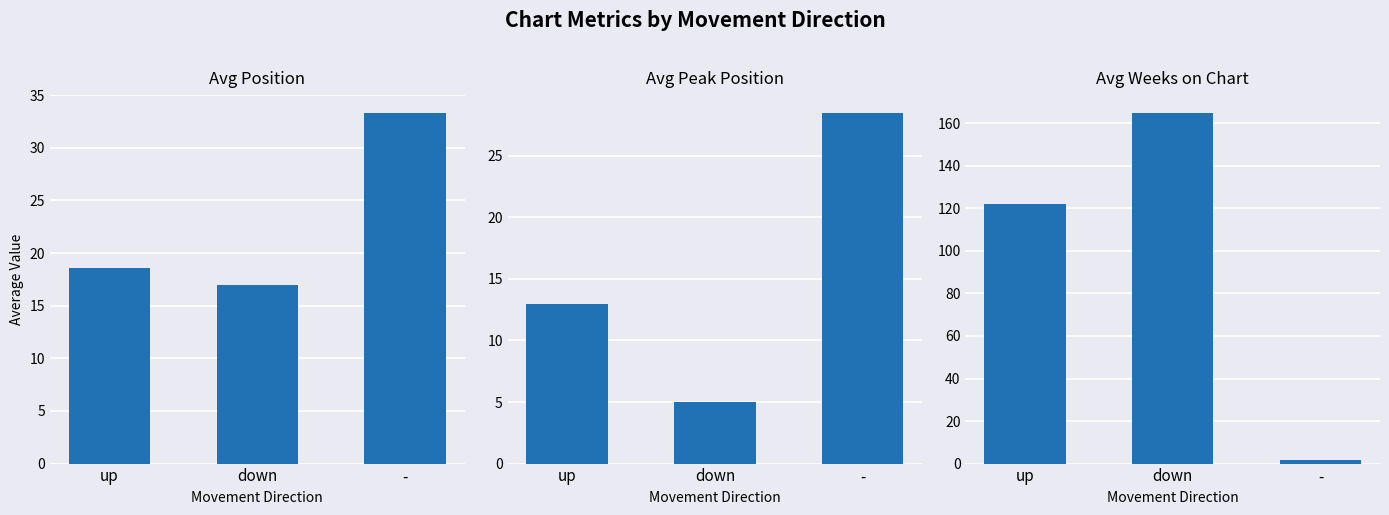

The value of Avg Position at up is 26.9. True or false?

False